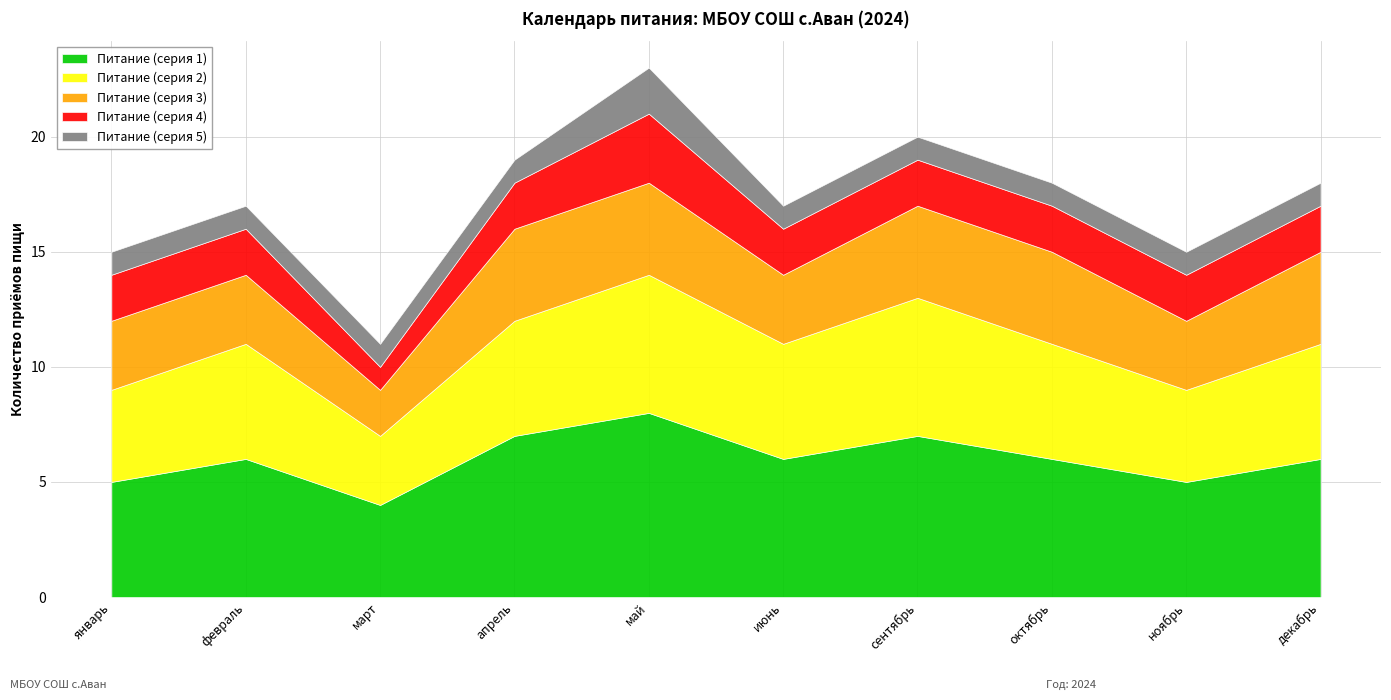

In Питание (серия 3), how many points are lower than both neighbors (excluding endpoints)?

3